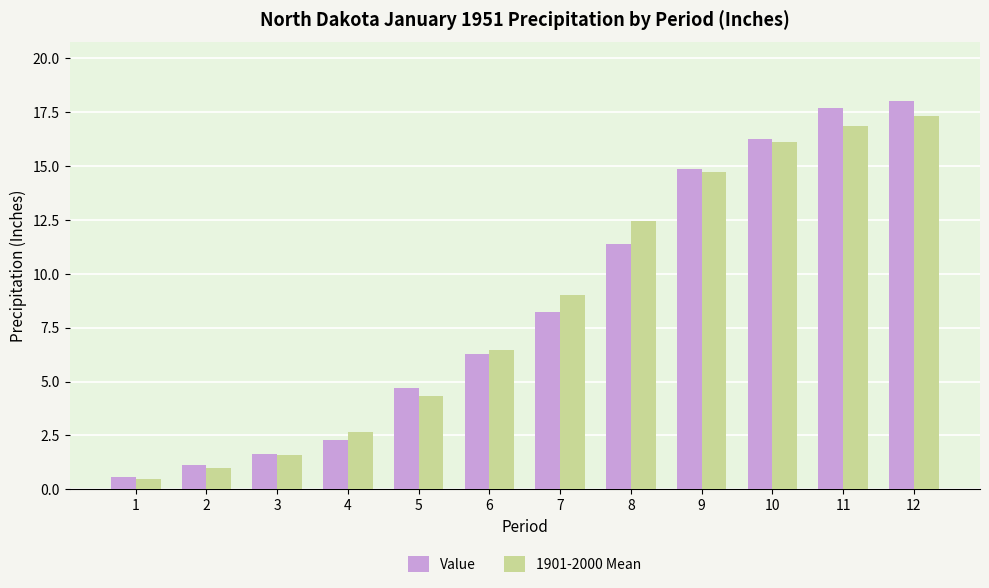

How many bars are there in each group?

2